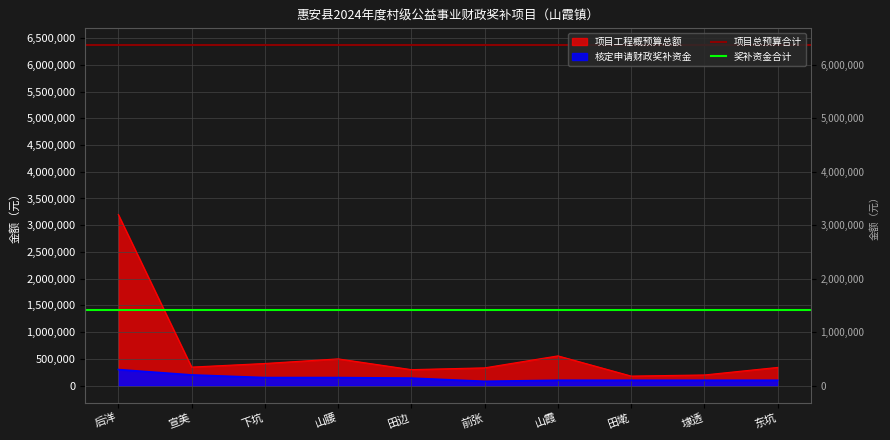

Which series has the largest total across all categories?

项目总预算合计